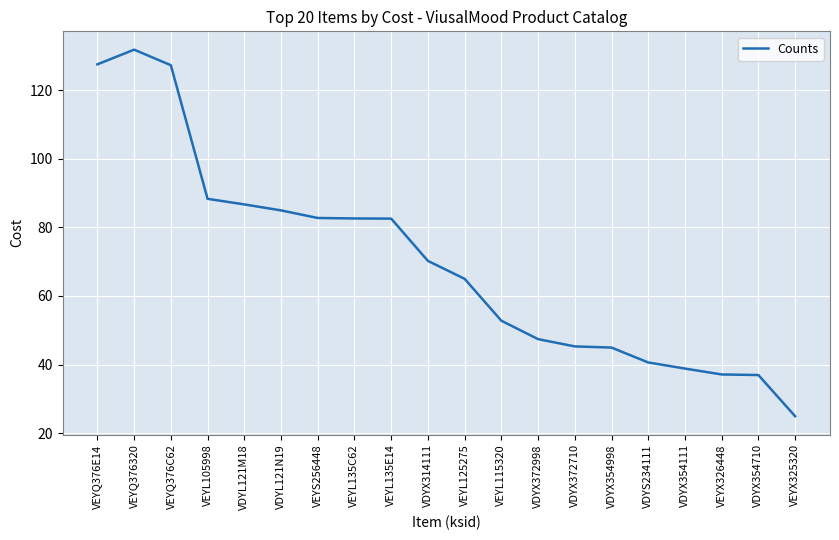

What is the change in value from VDYL121M18 to VEYL125275?

-21.7